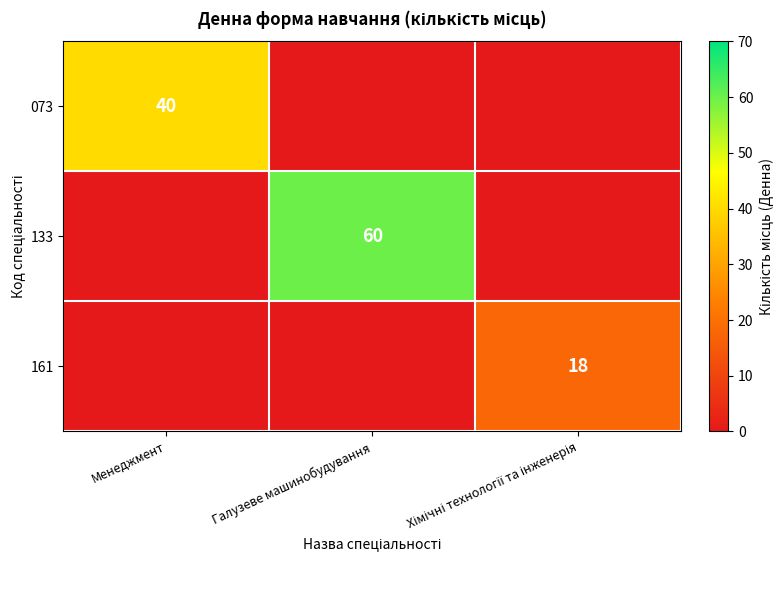

The value of 133 at Галузеве машинобудування is 60. True or false?

True